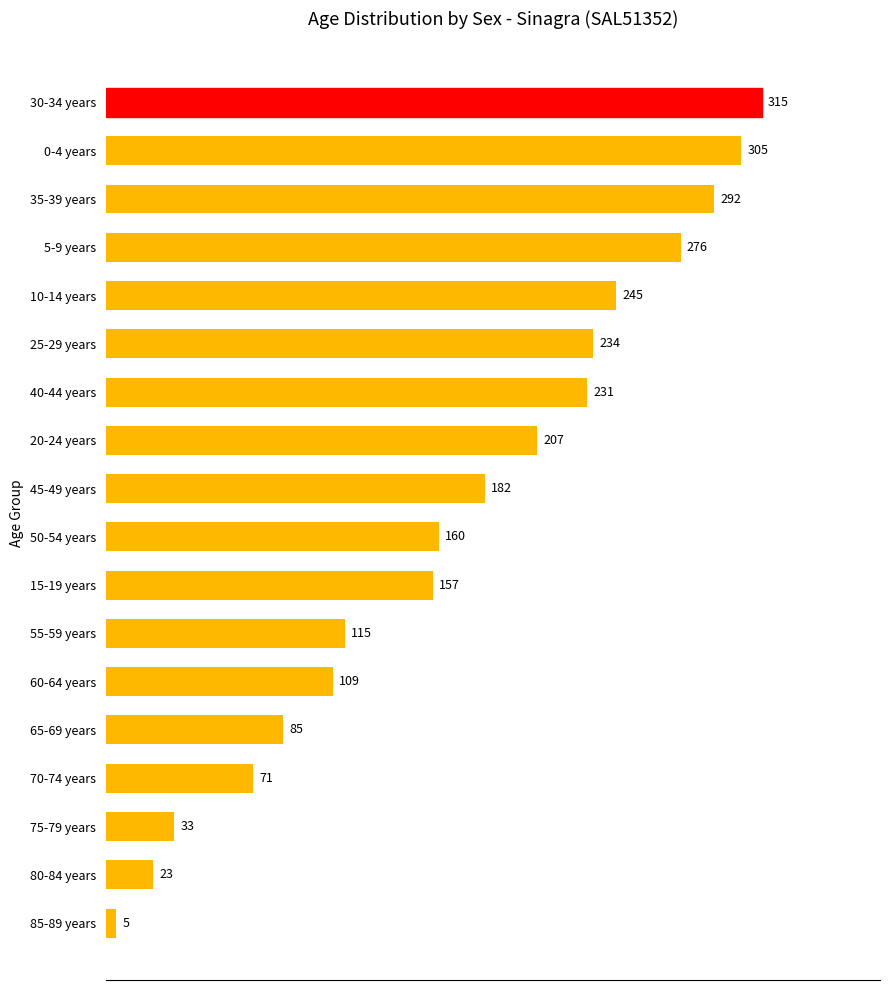

What is the change in value from 0-4 years to 75-79 years?

-272